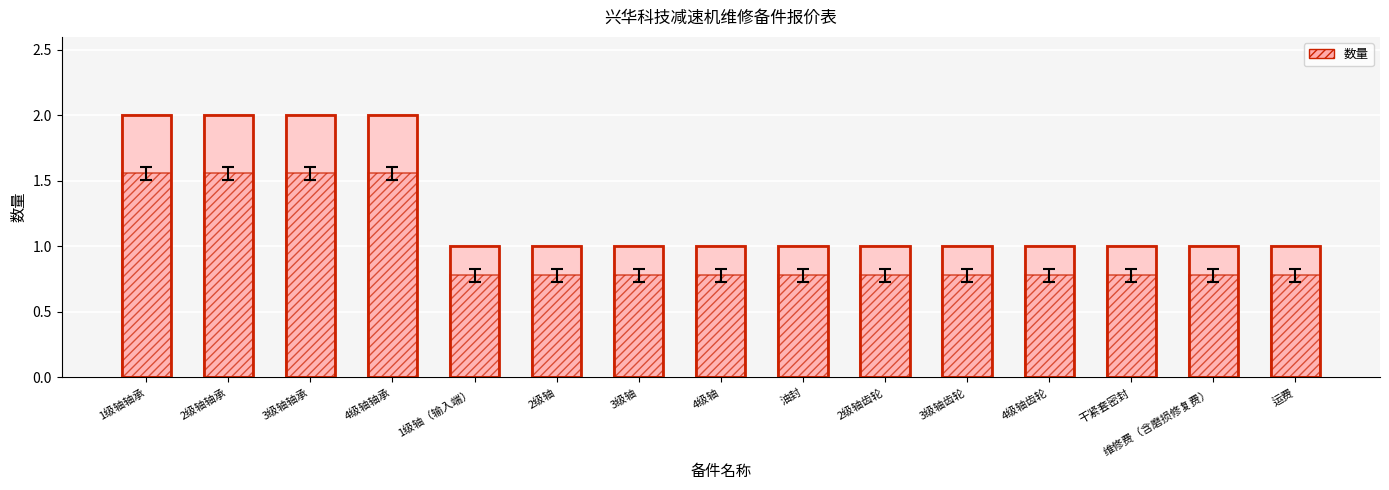

What is the difference between the maximum and minimum values?

1